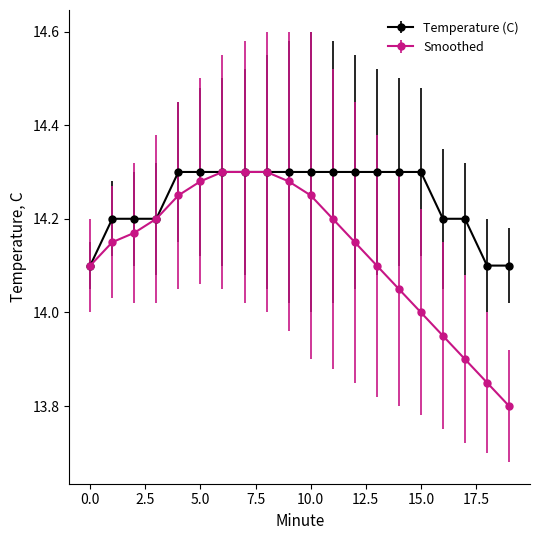

Which series has the widest spread of values?

Smoothed